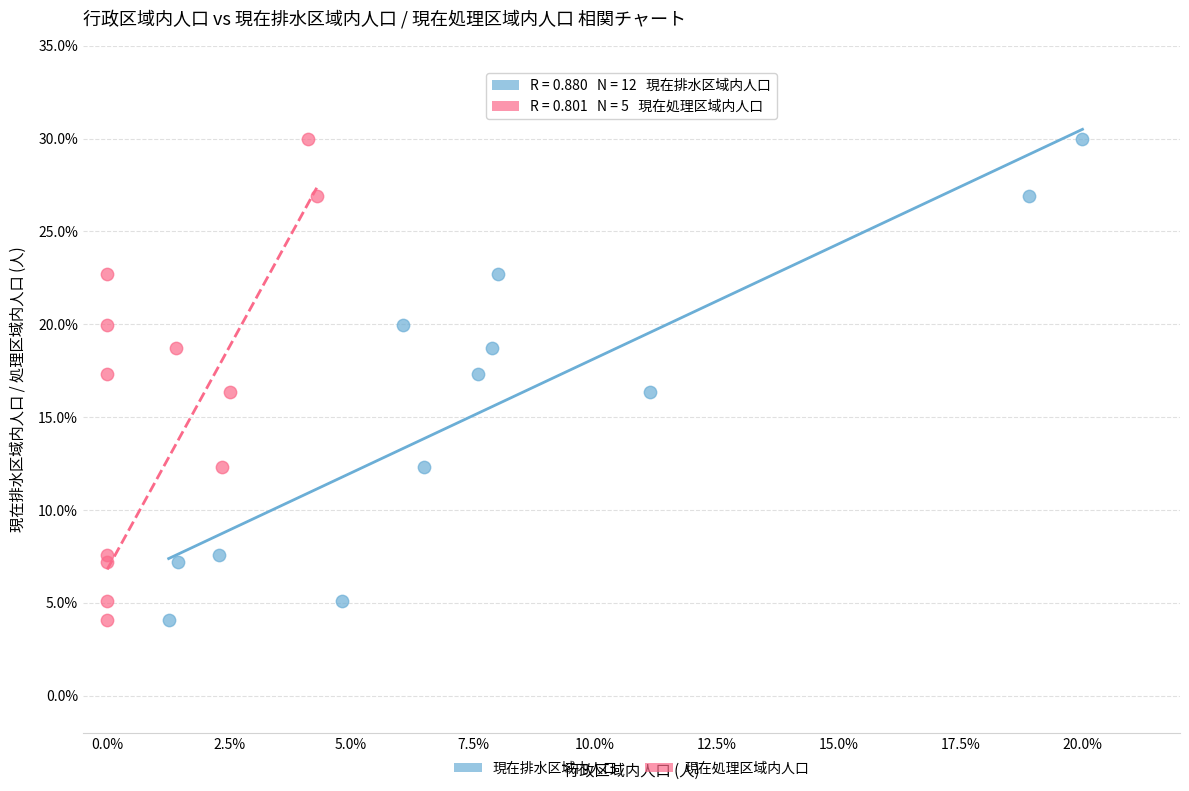

What are all the series names shown in the legend?

現在排水区域内人口, 現在処理区域内人口